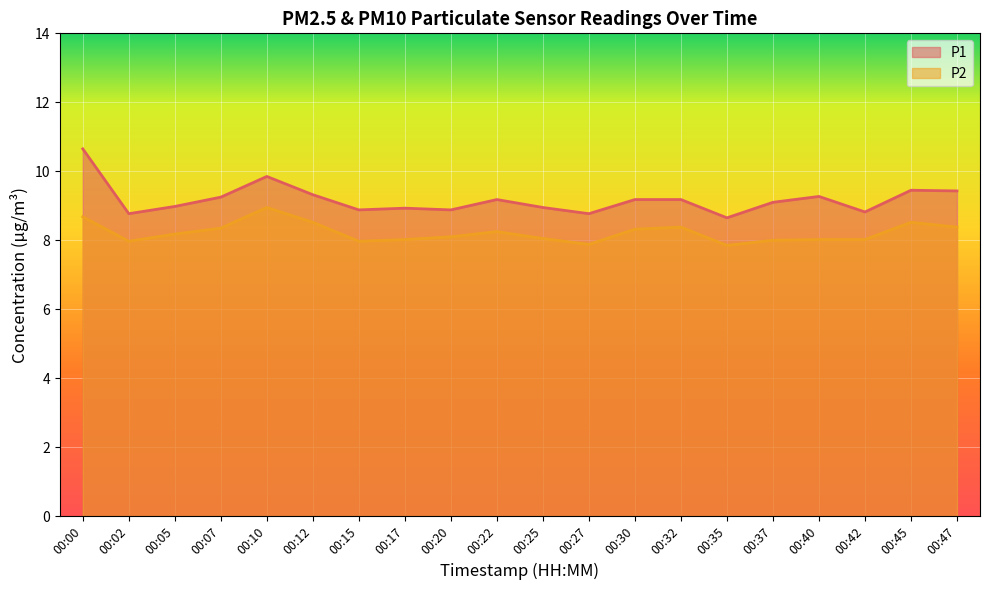

Where does the P2 series first go above 8?

00:00